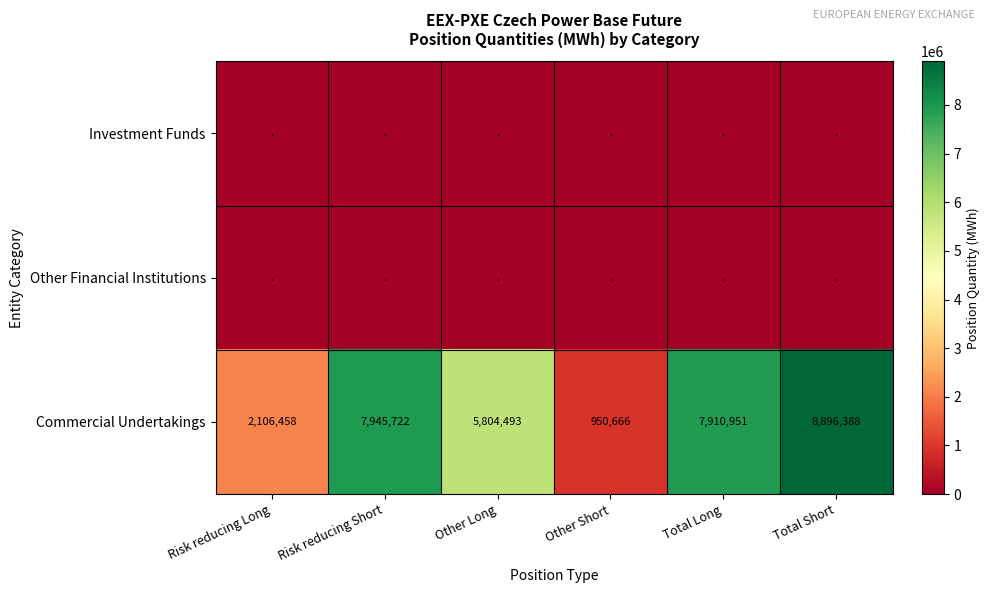

List the labels in order of Commercial Undertakings value, largest first.

Total Short, Risk reducing Short, Total Long, Other Long, Risk reducing Long, Other Short